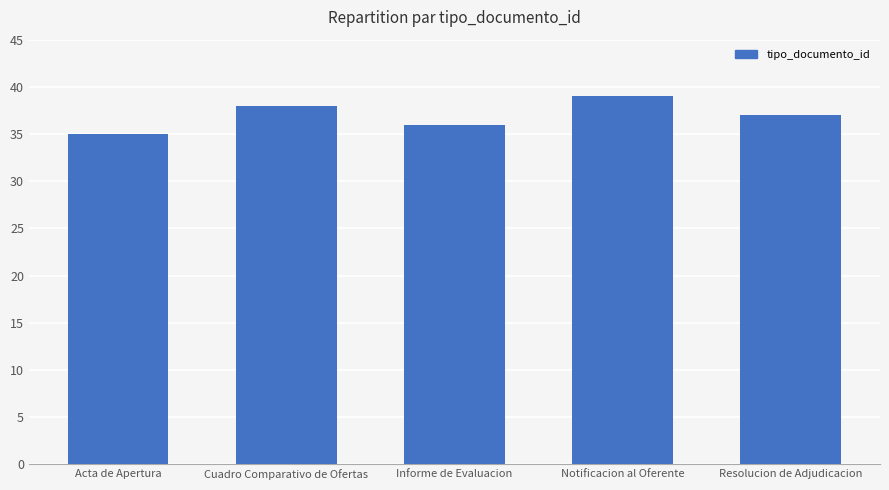

What is the maximum value shown in the chart?

39